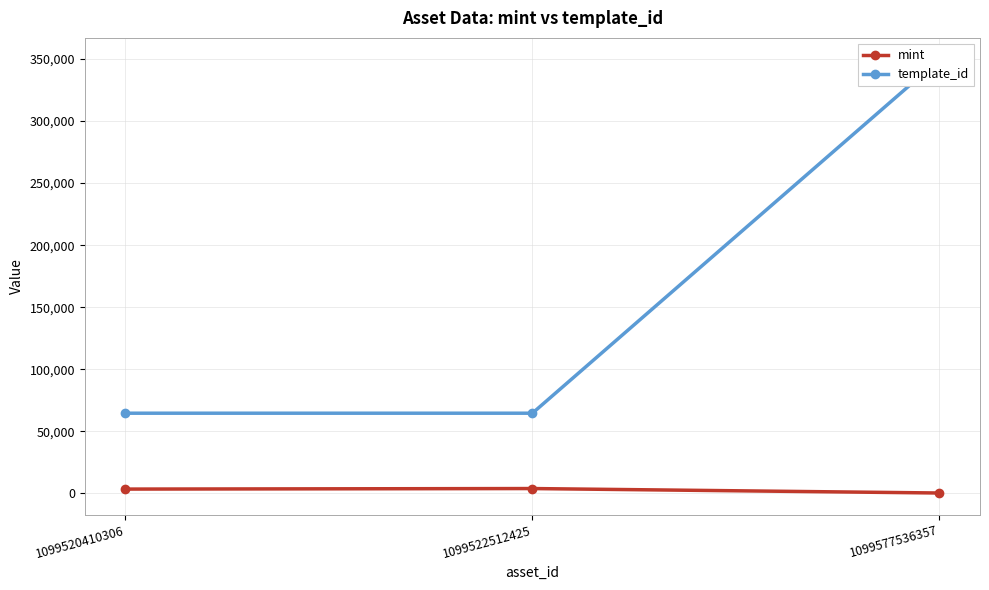

The value of template_id at 1099520410306 is 64660. True or false?

True